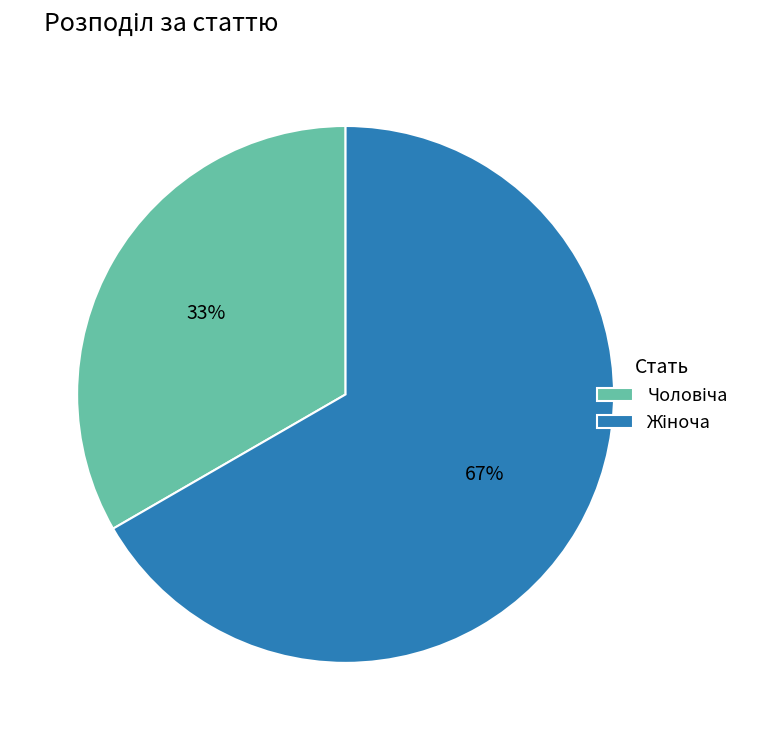

Does any single category account for the majority?

Yes